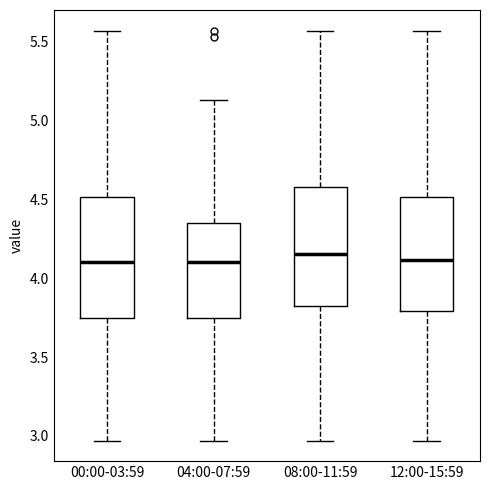

Reading left to right, read every box against the y-axis: the position of its median line, the range the box covers, and the ends of its whiskers. The values are not printed on the chart, so give them approximately, as read against the axis.

00:00-03:59: median 4.10, box 3.75 to 4.50, whiskers 2.95 to 5.55
04:00-07:59: median 4.10, box 3.75 to 4.35, whiskers 2.95 to 5.15
08:00-11:59: median 4.15, box 3.80 to 4.60, whiskers 2.95 to 5.55
12:00-15:59: median 4.10, box 3.80 to 4.50, whiskers 2.95 to 5.55